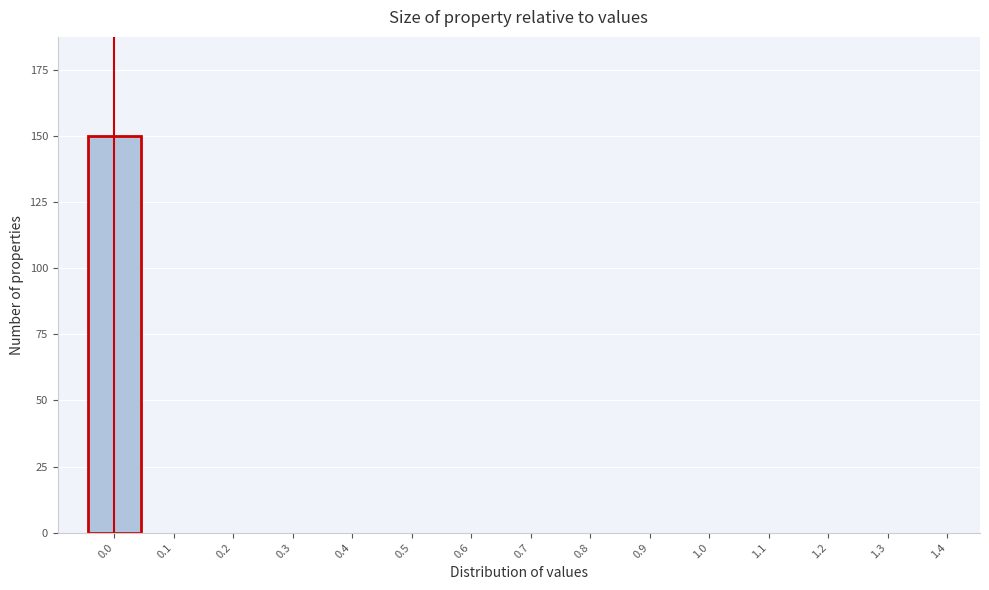

Reading left to right, transcribe all the data shown in this chart.

0.0=150	0.1=0	0.2=0	0.3=0	0.4=0	0.5=0	0.6=0	0.7=0	0.8=0	0.9=0	1.0=0	1.1=0	1.2=0	1.3=0	1.4=0